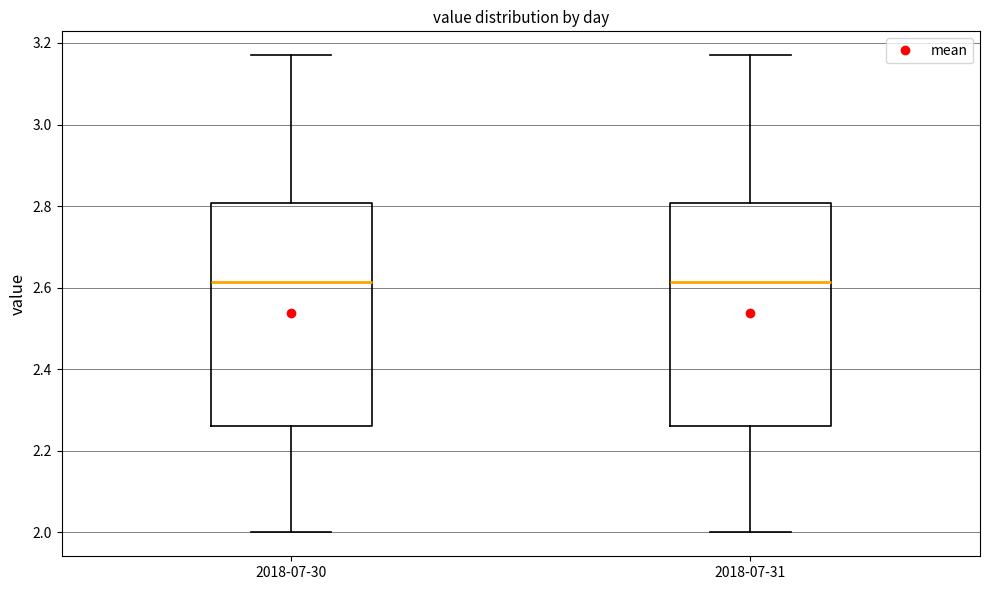

Reading left to right, transcribe this box plot: for each box, give where its median line is, the range the box spans, and where its two whiskers end, as read against the y-axis. The values are not printed on the chart, so give them approximately, as read against the axis.

2018-07-30: median 2.62, box 2.26 to 2.80, whiskers 2.00 to 3.18
2018-07-31: median 2.62, box 2.26 to 2.80, whiskers 2.00 to 3.18